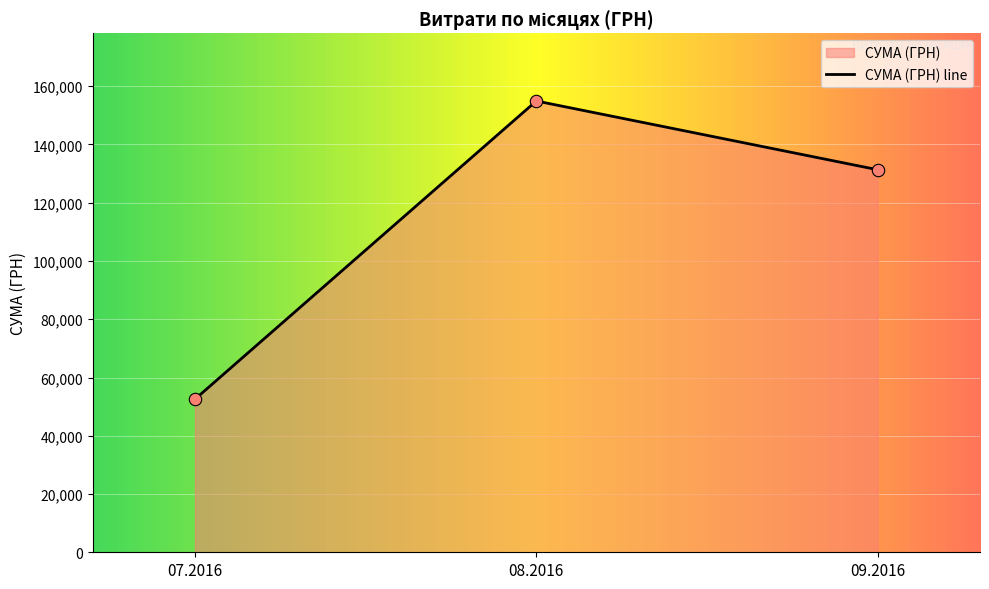

Which has a higher value, 07.2016 or 08.2016?

08.2016